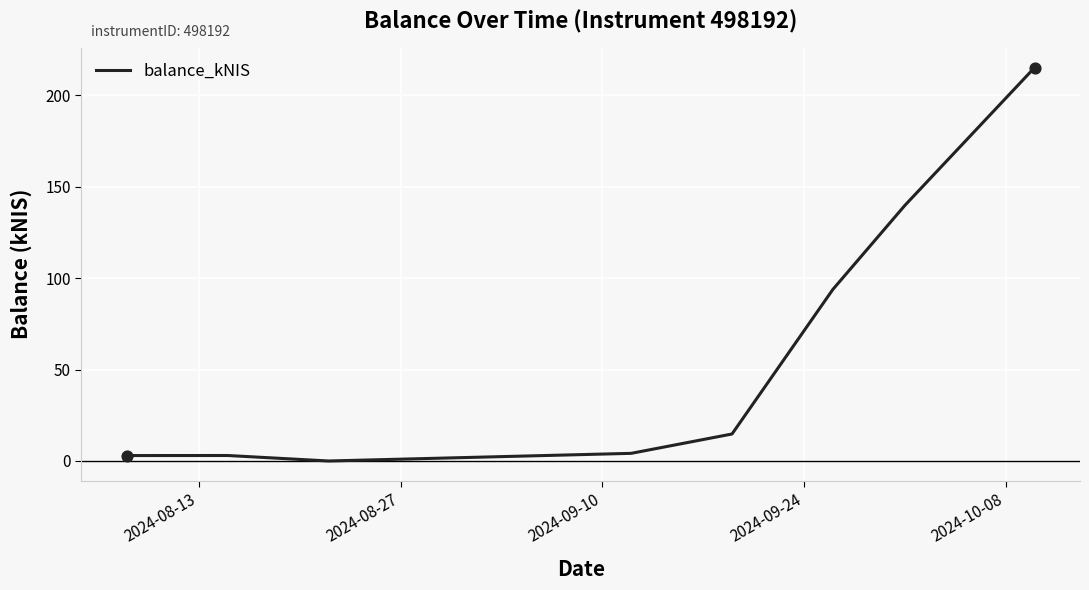

True or false: the data has more than 1 interior local peaks.

False